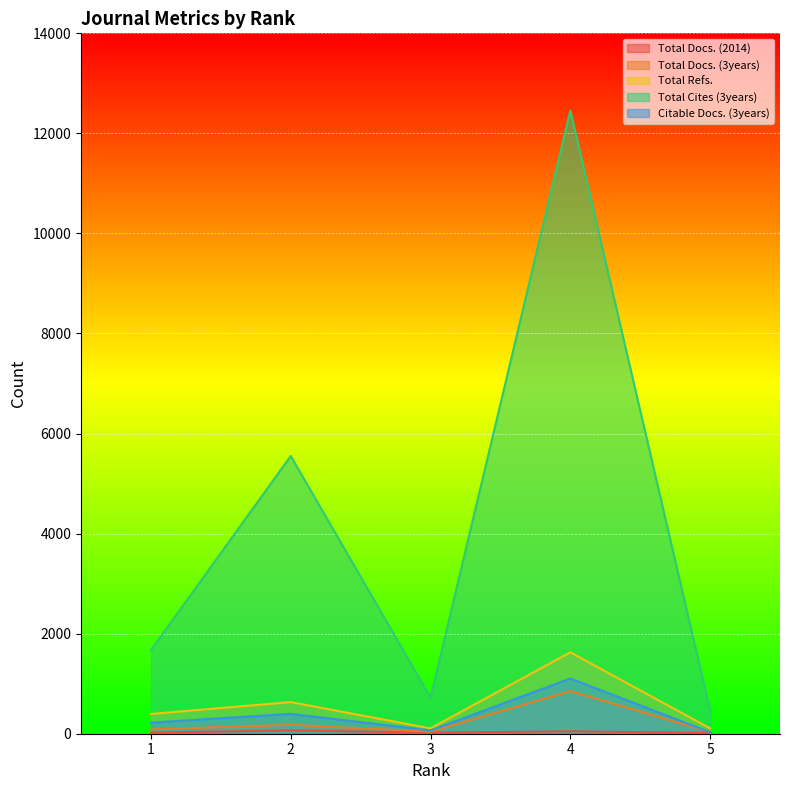

List the series in order of their peak value, lowest first.

Total Docs. (2014), Total Docs. (3years), Citable Docs. (3years), Total Refs., Total Cites (3years)